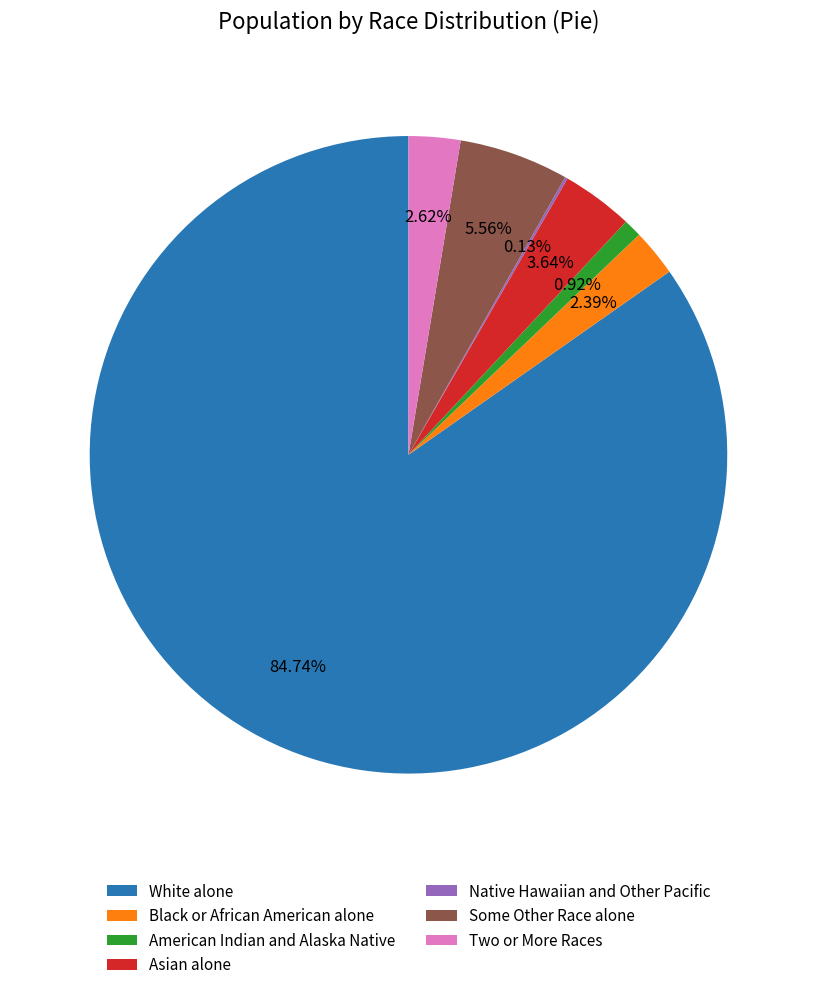

The Black or African American alone slice represents 15% of the pie. True or false?

False